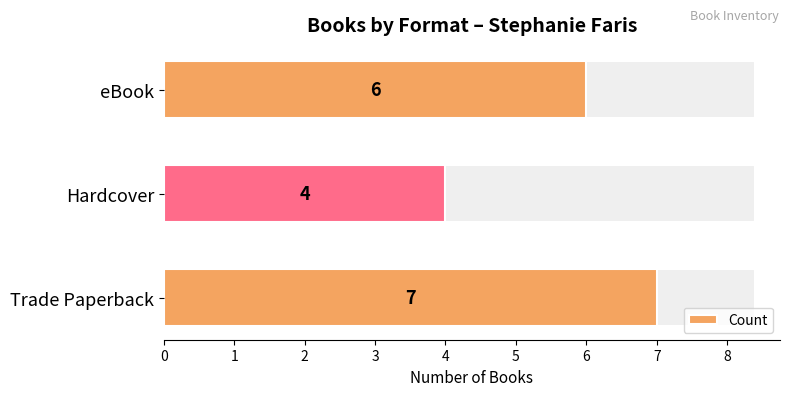

What is the sum of the values at Trade Paperback and eBook?

13